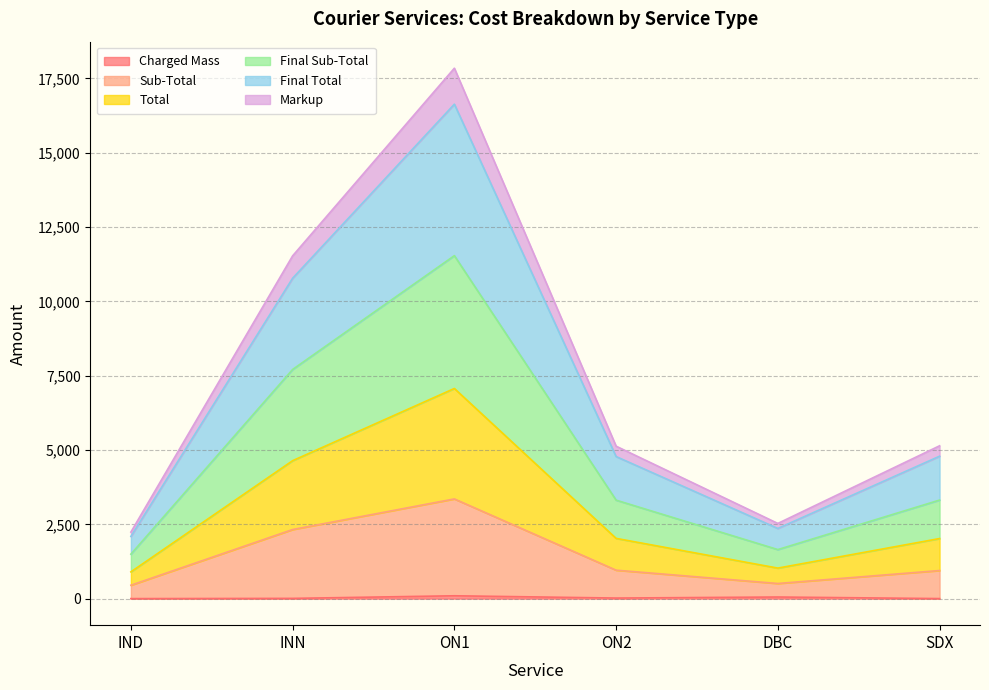

How many lines are shown in the chart?

6